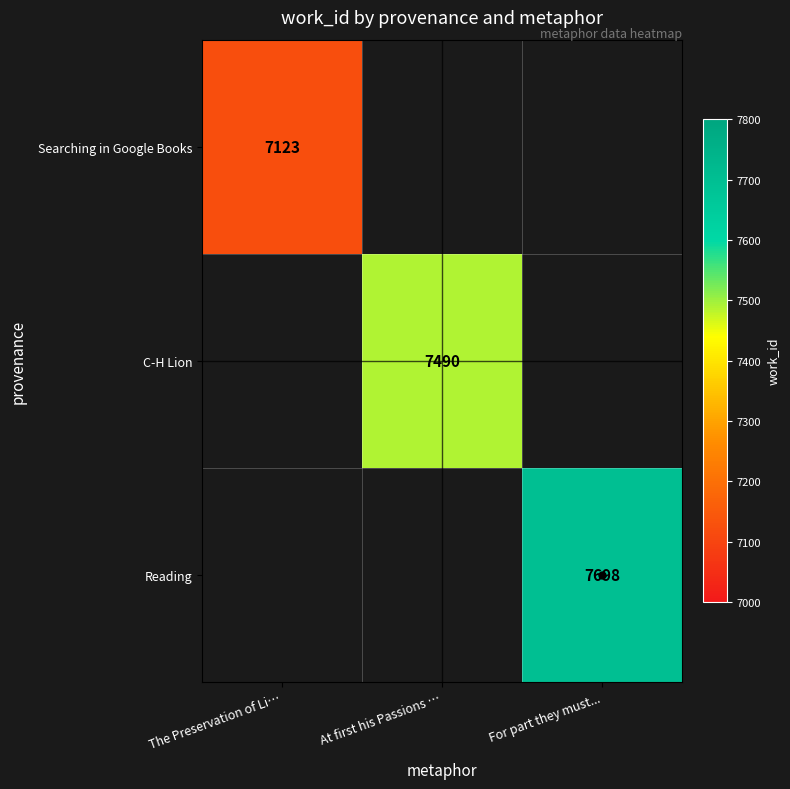

True or false: Searching in Google Books has a value of 3999 at The Preservation of Li….

False